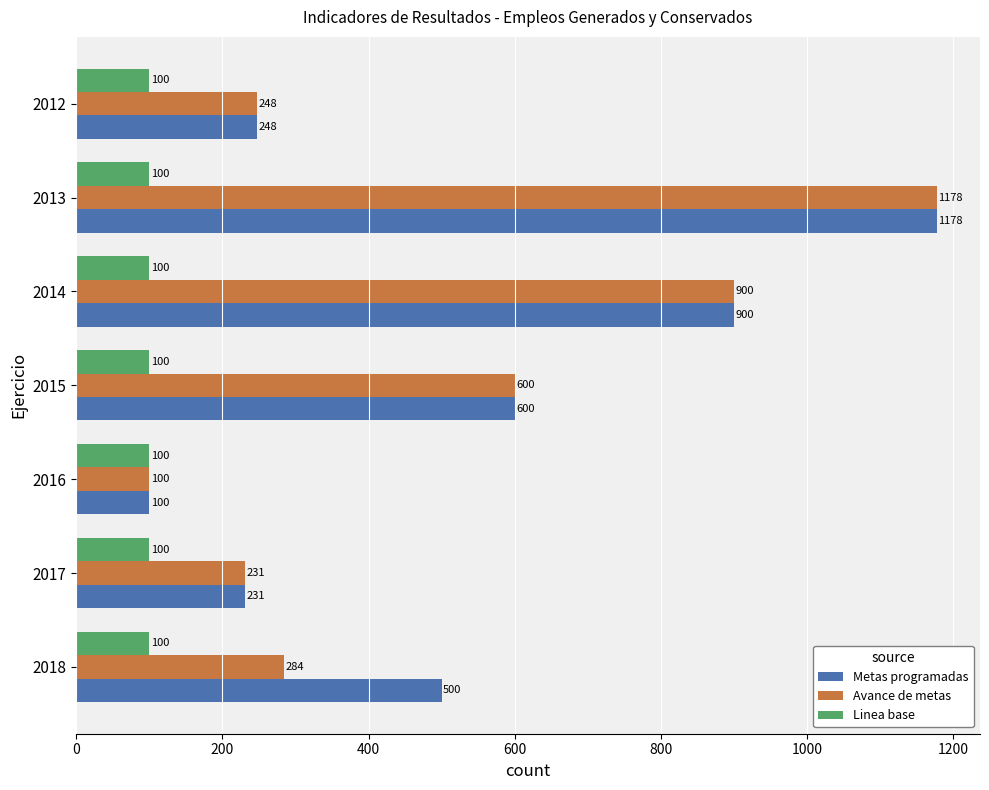

What is the spread (max minus min) of values at 2017?

131